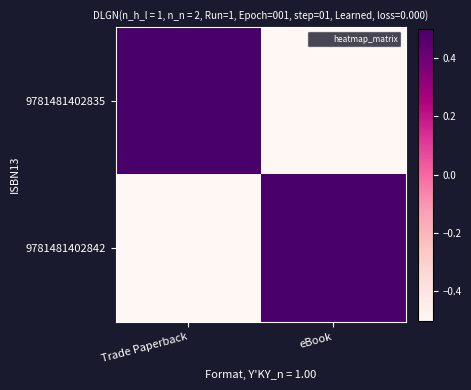

Count the number of categories in the chart.

2